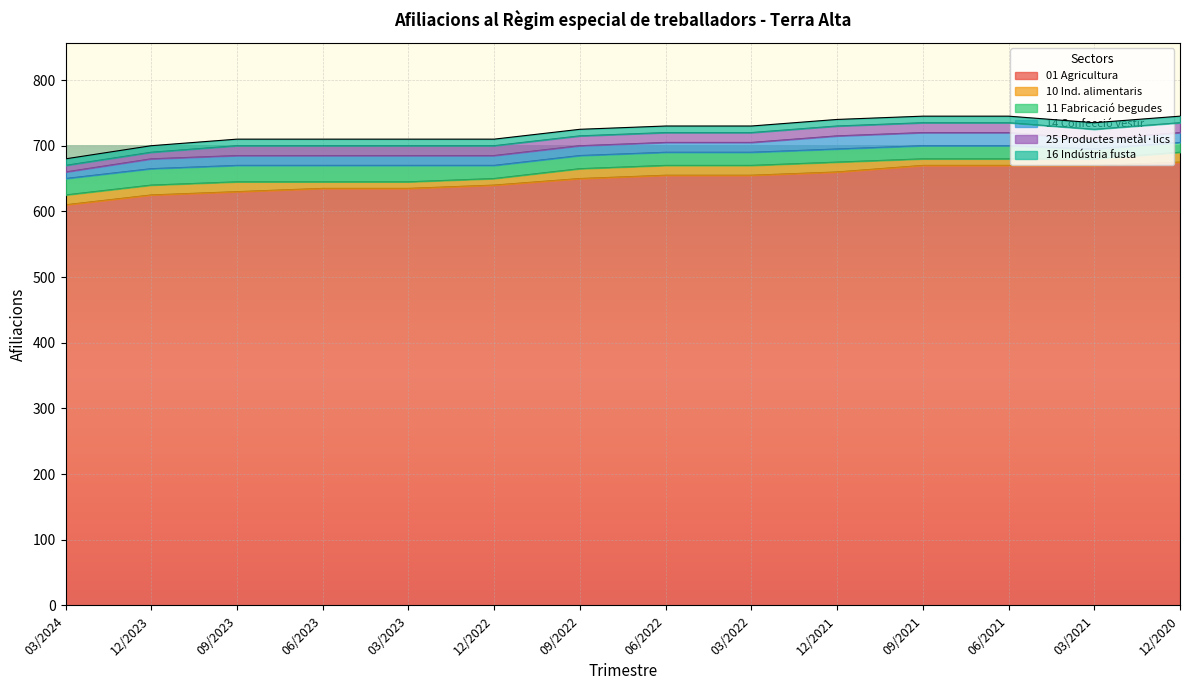

What is the difference between the highest and lowest values at 12/2023?

615